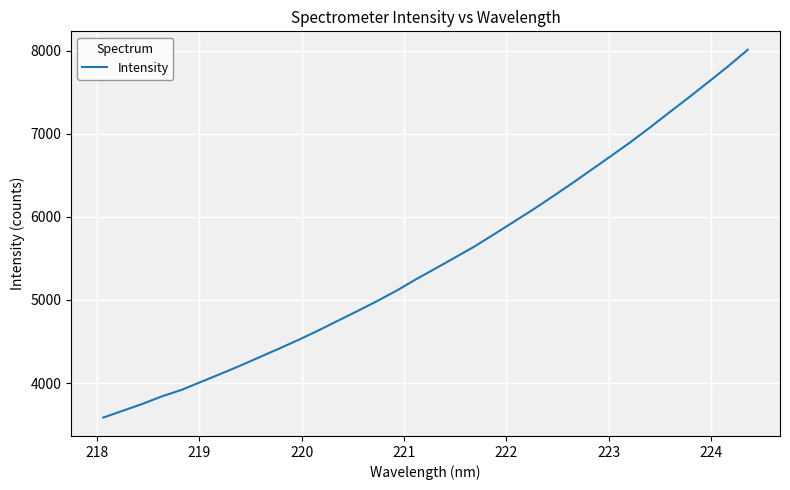

How many distinct data groups are displayed?

1